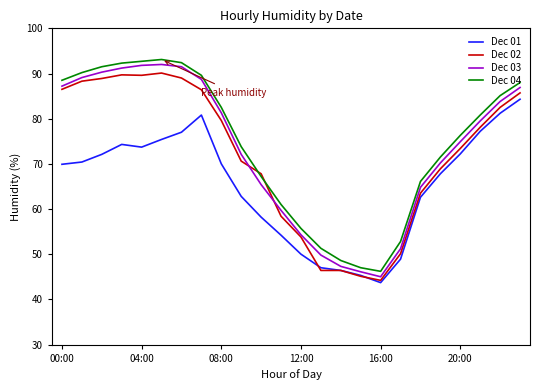

What is the maximum value for Dec 02?

90.1